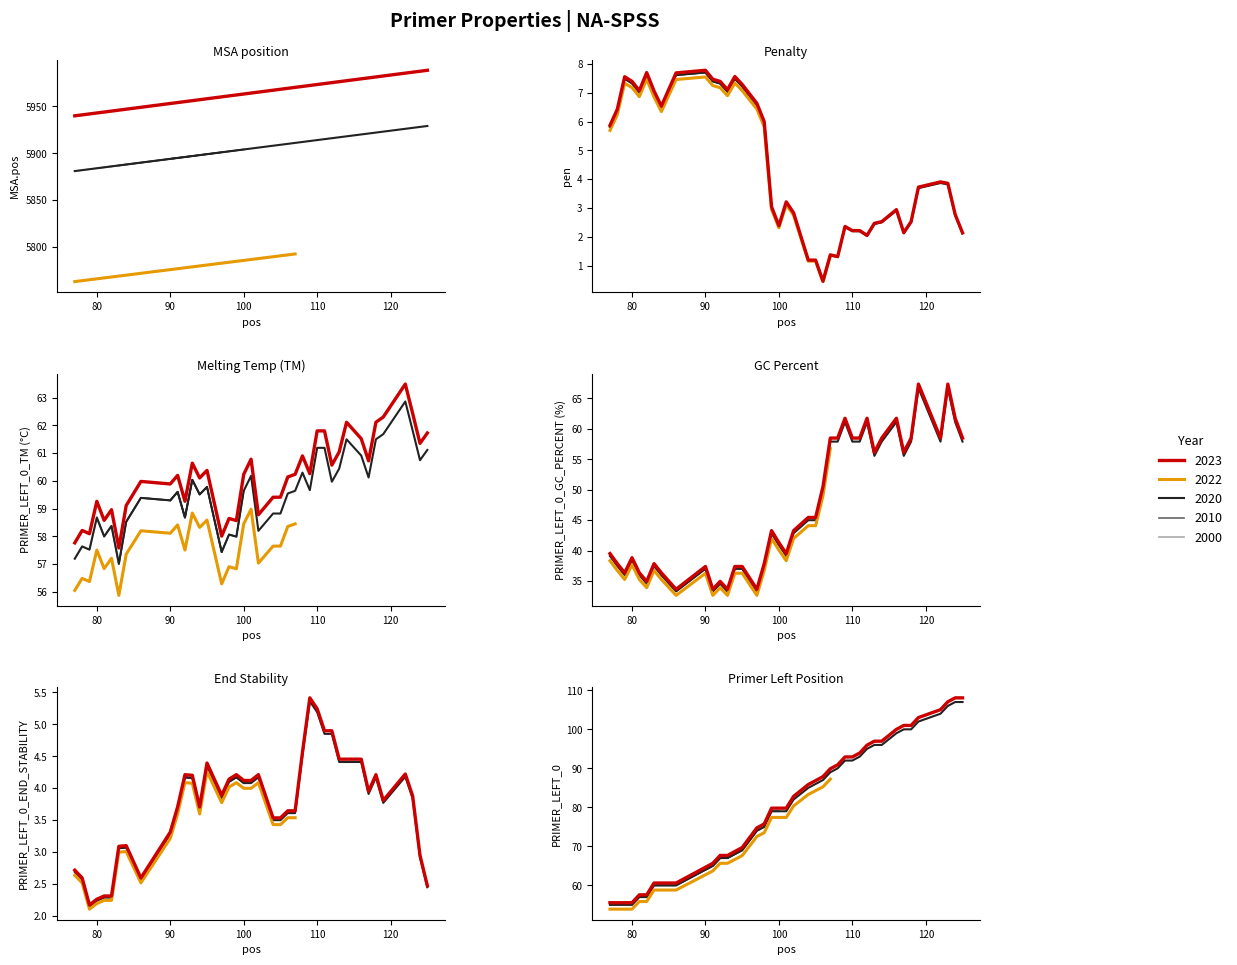

What is the minimum value shown in the chart?

55